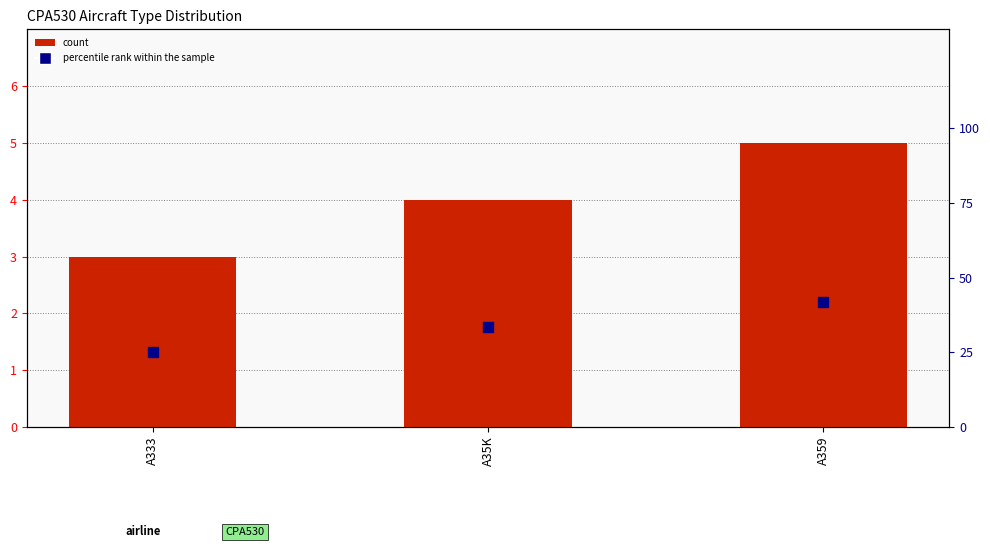

Is the value of percentile rank within the sample at A359 greater than the value of count at A35K?

Yes